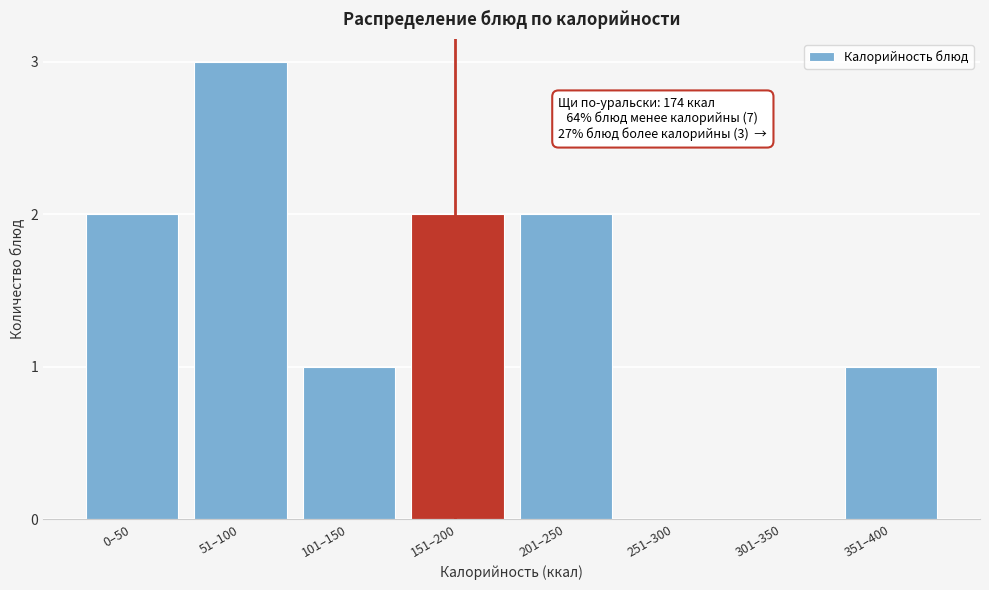

Reading left to right, transcribe all the data shown in this chart.

0–50=2	51–100=3	101–150=1	151–200=2	201–250=2	251–300=0	301–350=0	351–400=1